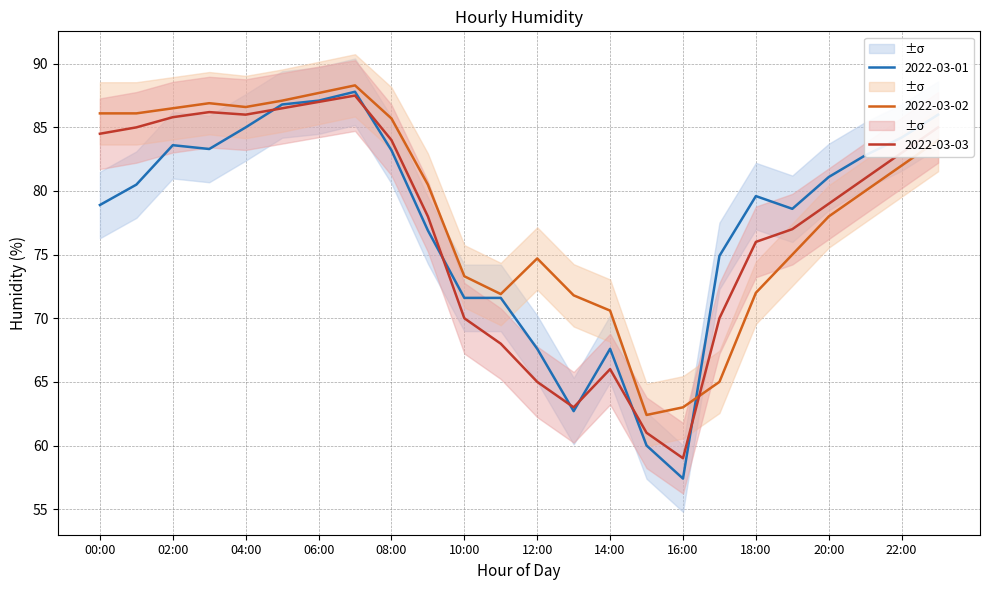

What position from the right is 06:00?

18